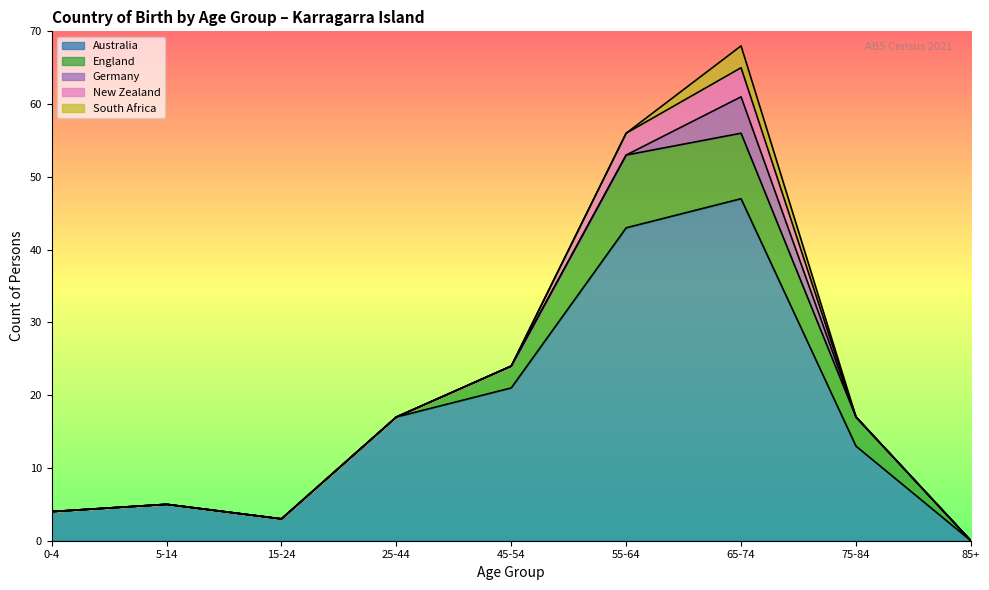

What position from the right is 25-44?

6